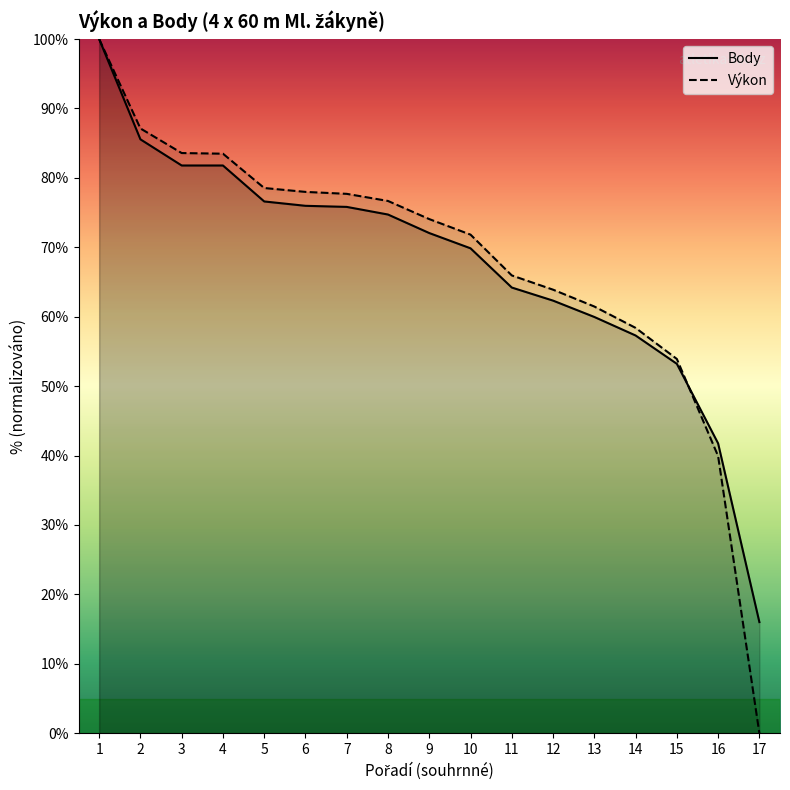

Is it true that Výkon equals 115.9 at 5?

False